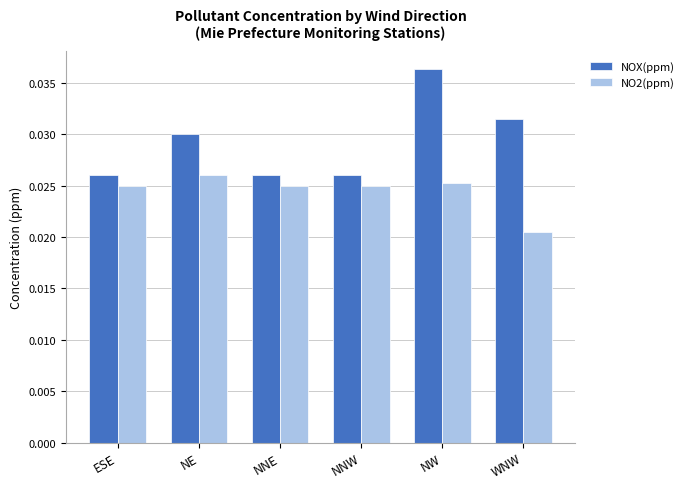

Rank the series by their average value, from lowest to highest.

NO2(ppm), NOX(ppm)